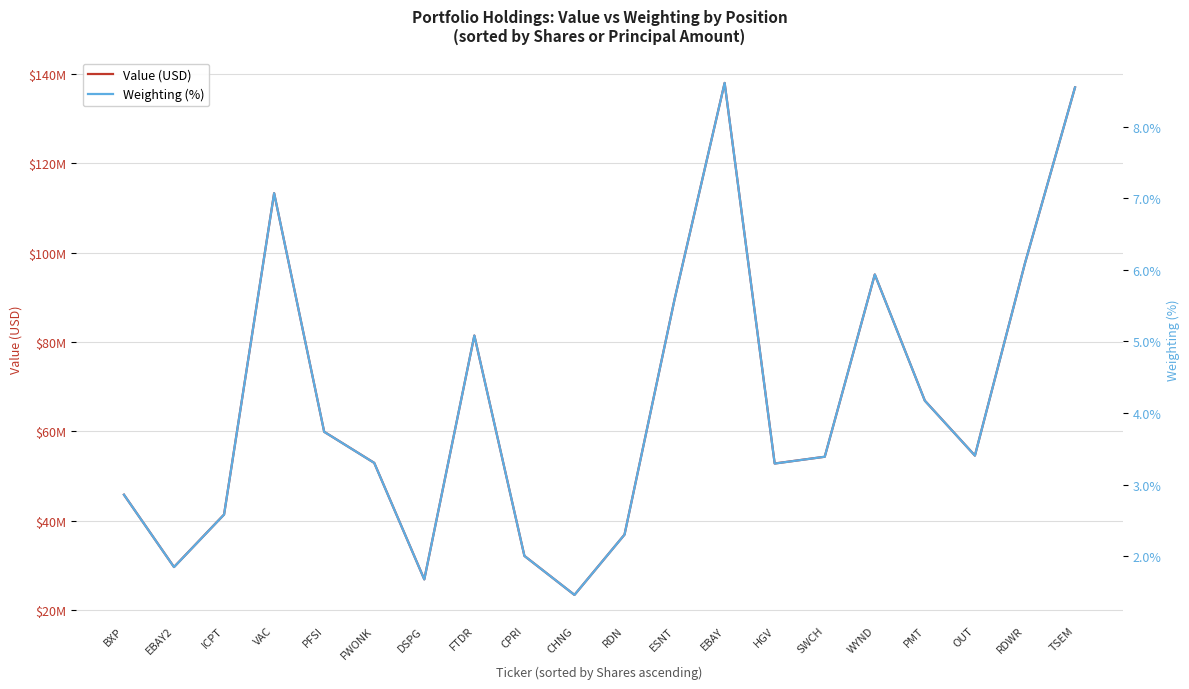

What are all the series names shown in the legend?

Value (USD), Weighting (%)